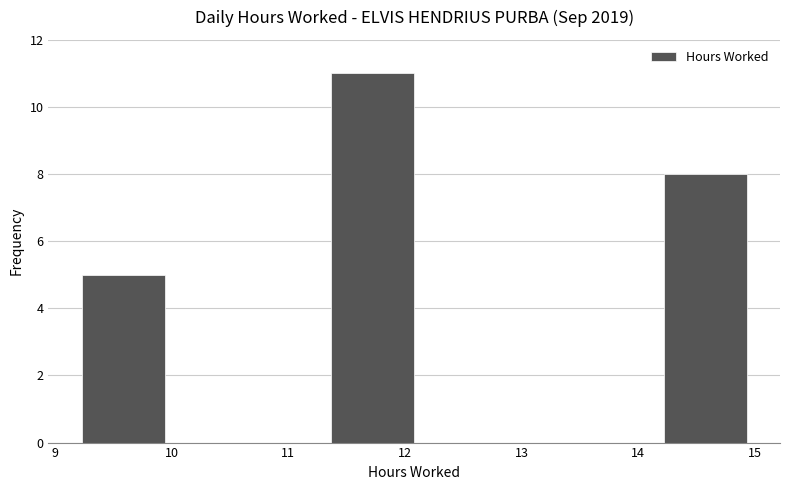

Reading left to right, transcribe this chart: for each bar, give the range it covers on the x-axis and its height. Neither the bar edges nor the heights are printed on the chart, so give them approximately, as read against the axes.

9.2 to 9.9: 5
9.9 to 10.7: 0
10.7 to 11.4: 0
11.4 to 12.1: 11
12.1 to 12.8: 0
12.8 to 13.5: 0
13.5 to 14.2: 0
14.2 to 14.9: 8